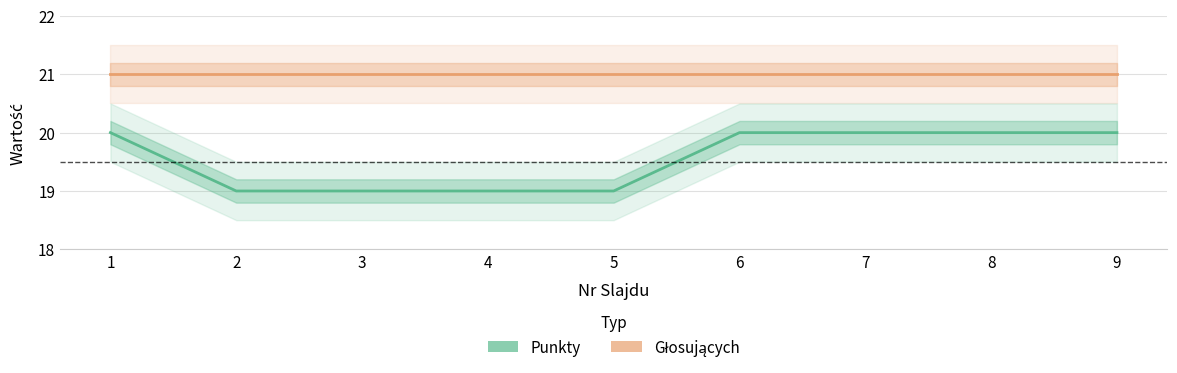

True or false: Punkty and Głosujących cross at least once.

False